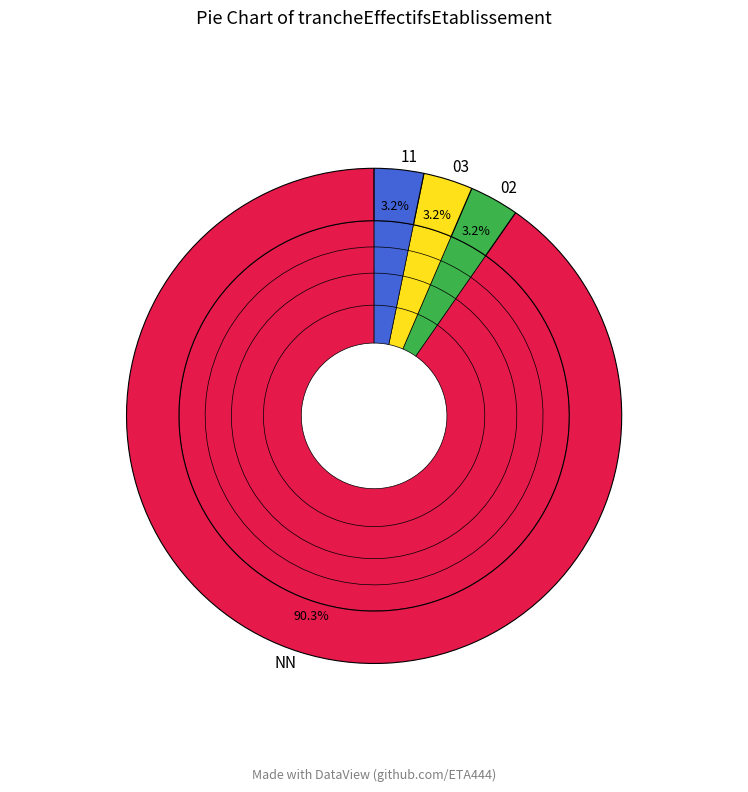

Which category has the biggest portion of the pie?

NN